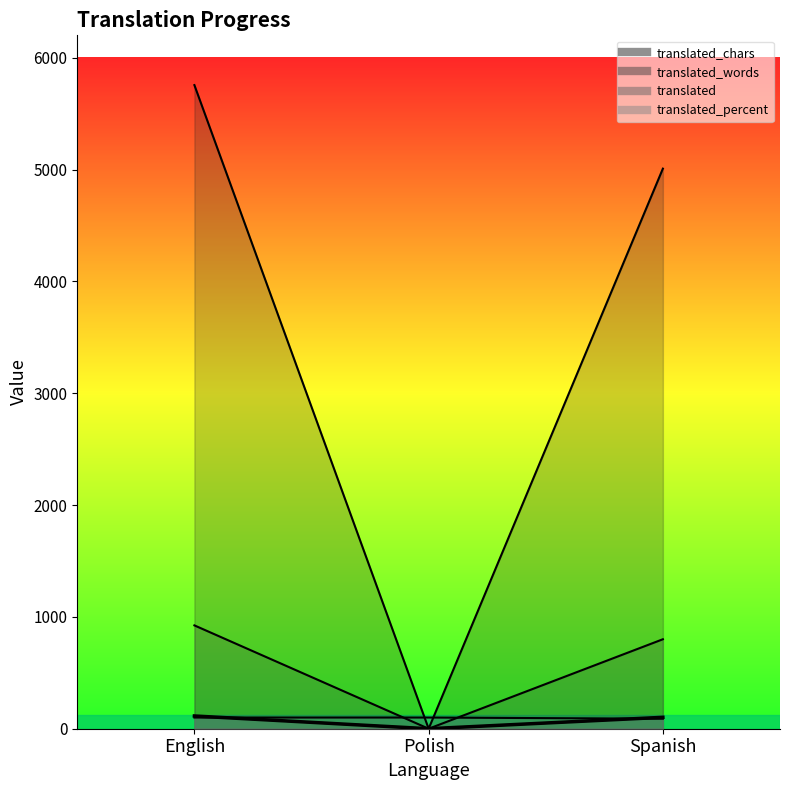

What is the label of the 2nd point from the right?

Polish